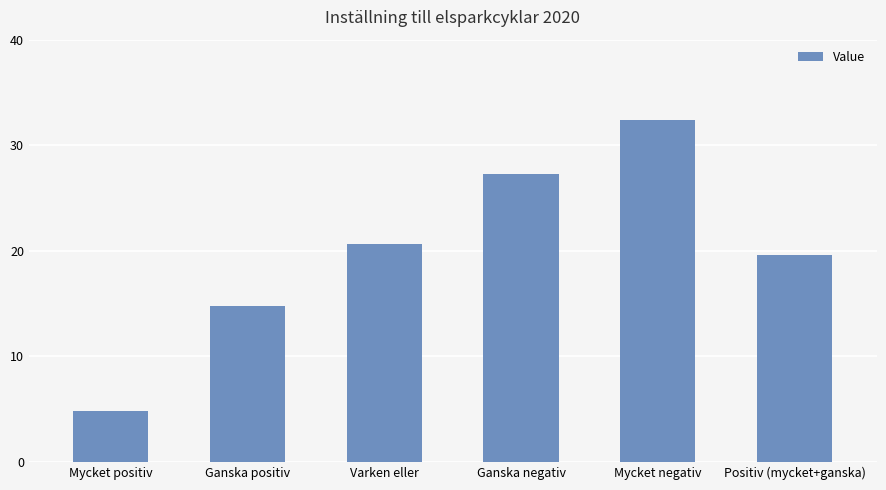

Rank the categories by value from lowest to highest.

Mycket positiv, Ganska positiv, Positiv (mycket+ganska), Varken eller, Ganska negativ, Mycket negativ